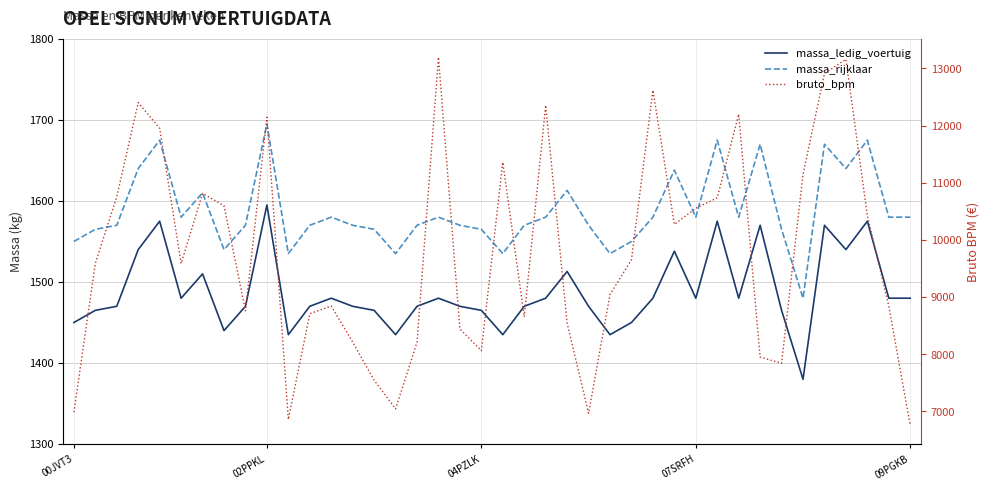

At which label does bruto_bpm reach its peak?

17